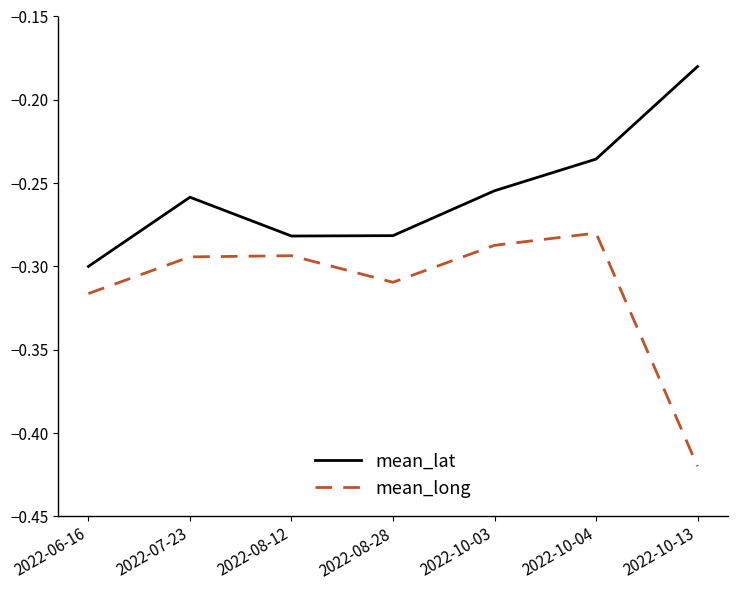

What position from the left is 2022-08-12?

3